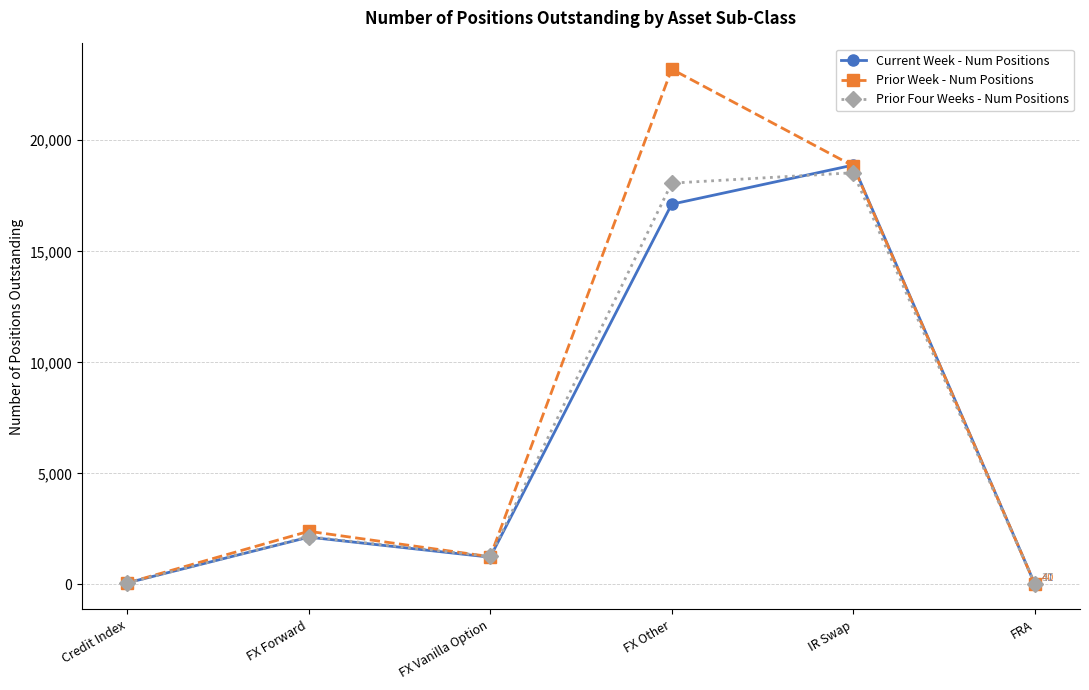

Where is the first local minimum for Prior Week - Num Positions?

FX Vanilla Option